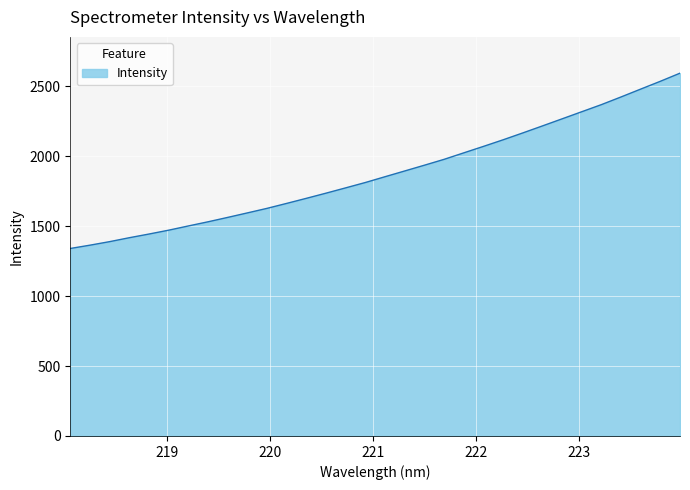

What is the greatest value displayed?

2593.2